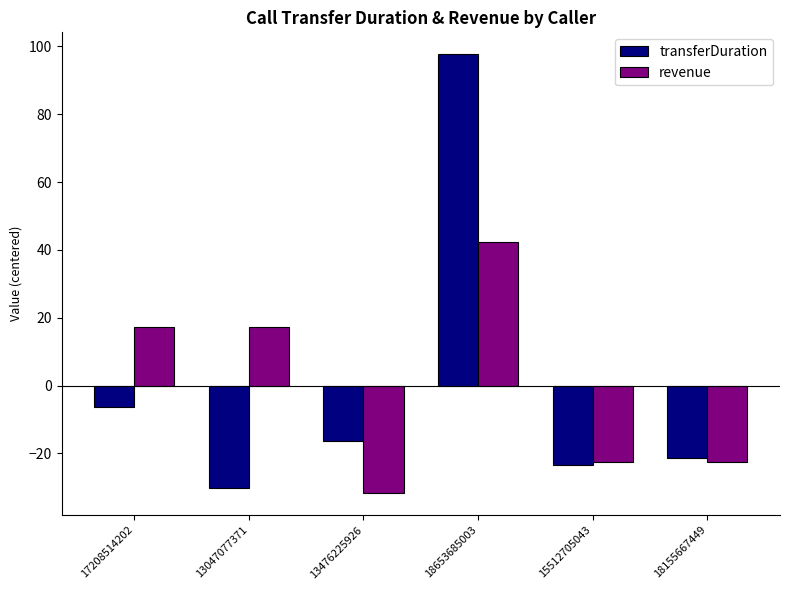

Between 13047077371 and 18155667449, which series saw the biggest shift?

revenue